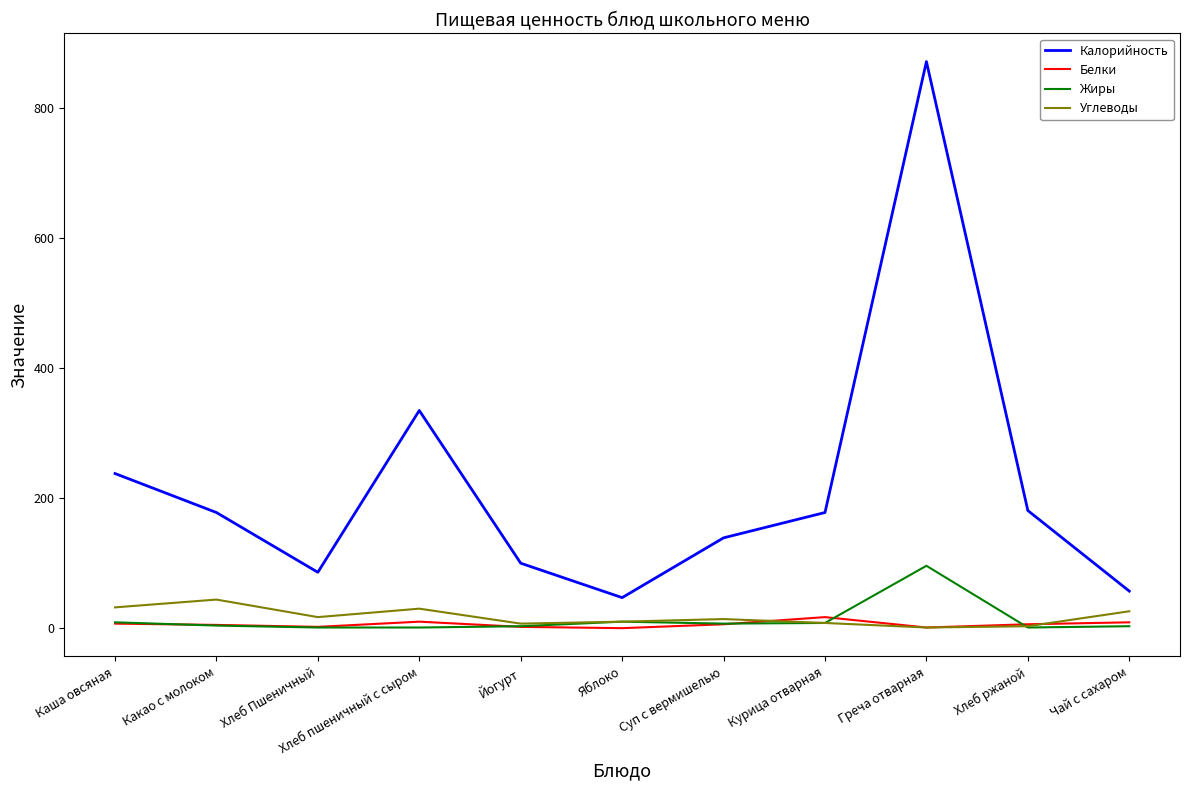

What is the maximum value shown in the chart?

872